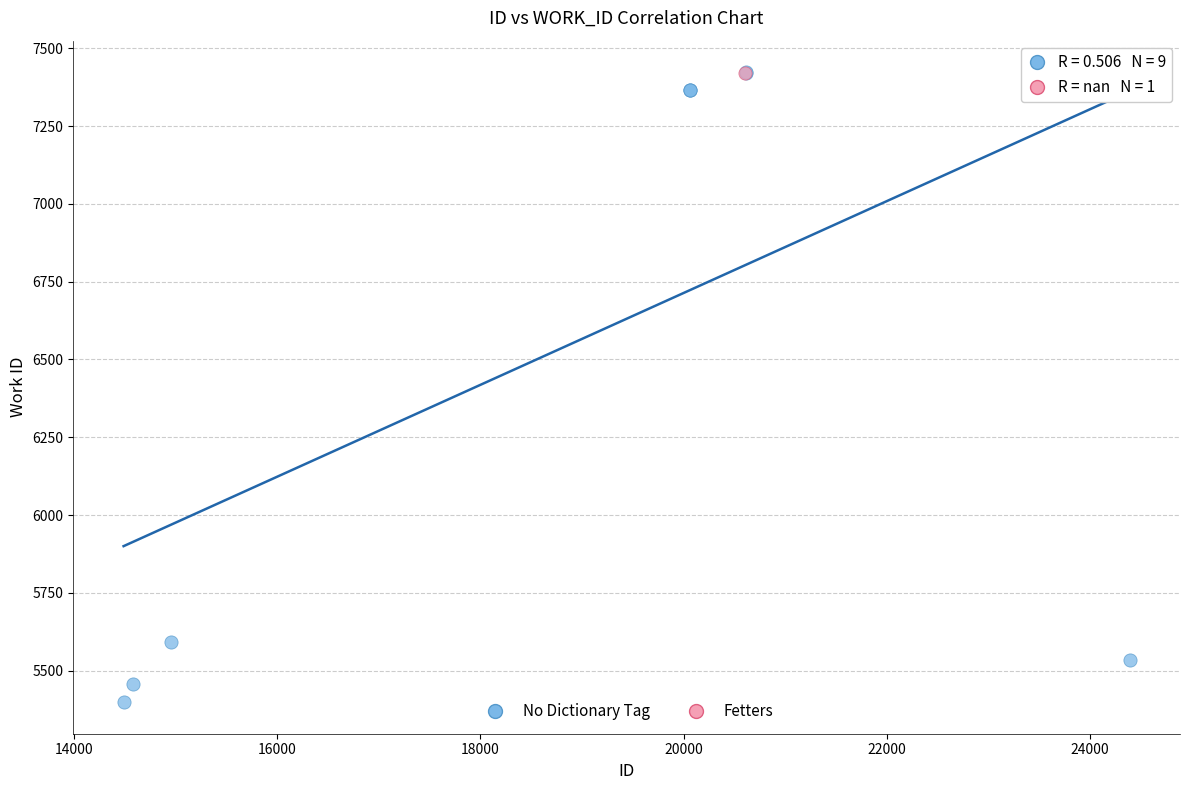

What are all the series names shown in the legend?

No Dictionary Tag, Fetters